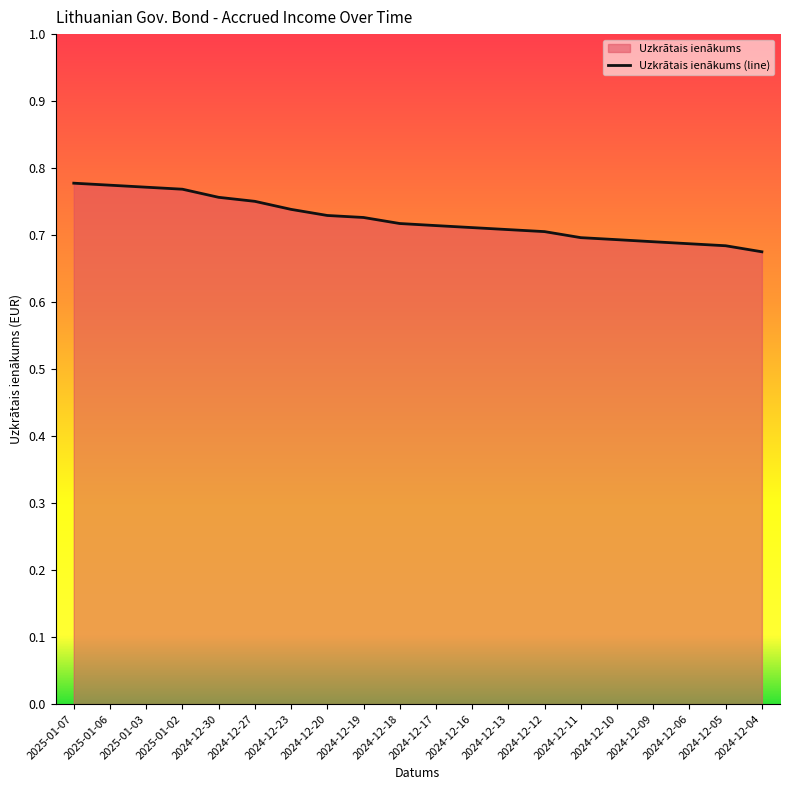

Read the value at 2025-01-02.

0.8